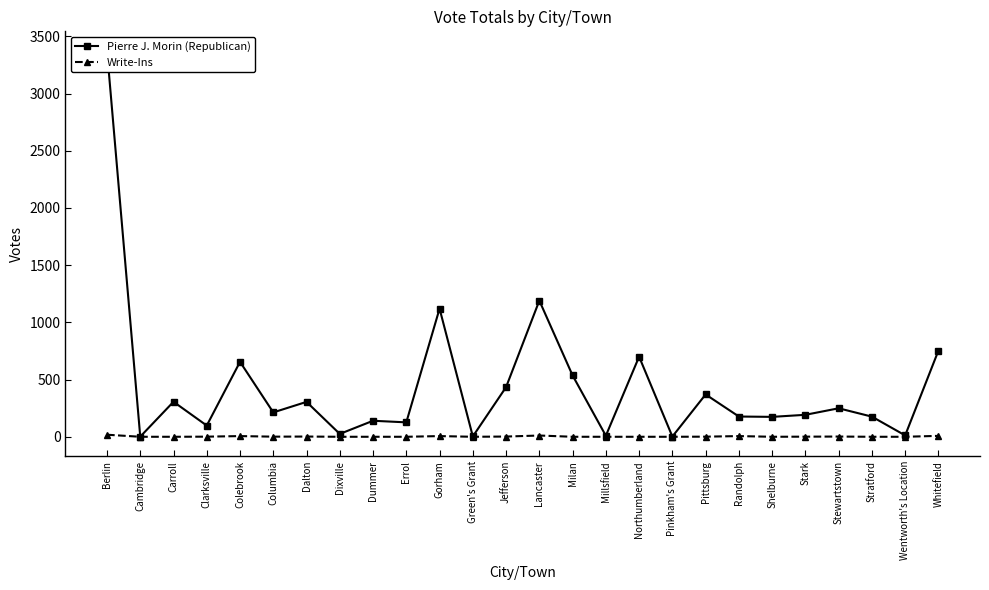

What is the label of the 8th point from the right?

Pittsburg